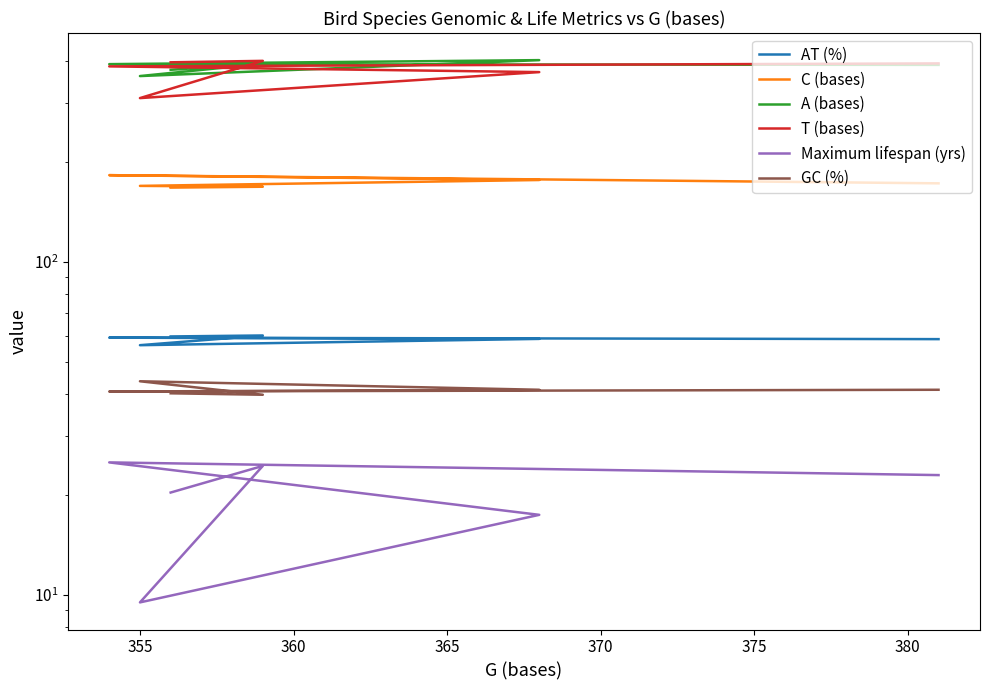

How many data points in Maximum lifespan (yrs) are less than 22?

3